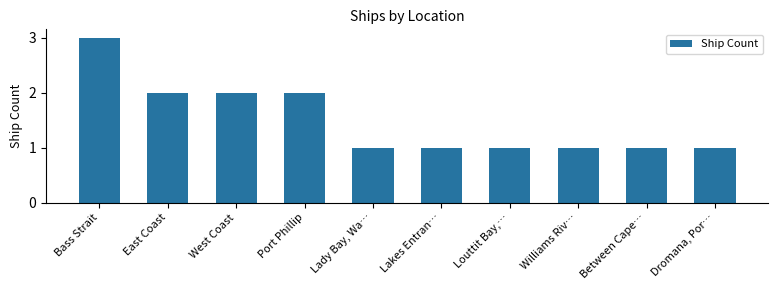

Approximately how many times larger is the value at Between Cape… compared to Bass Strait?

0.3